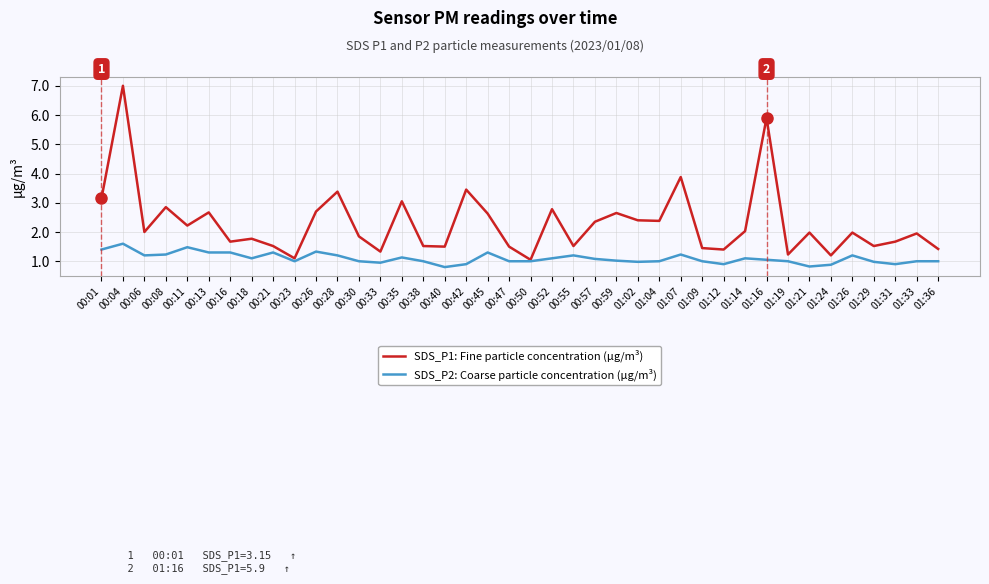

Where does the SDS_P2: Coarse particle concentration (µg/m³) series first go above 1?

00:01